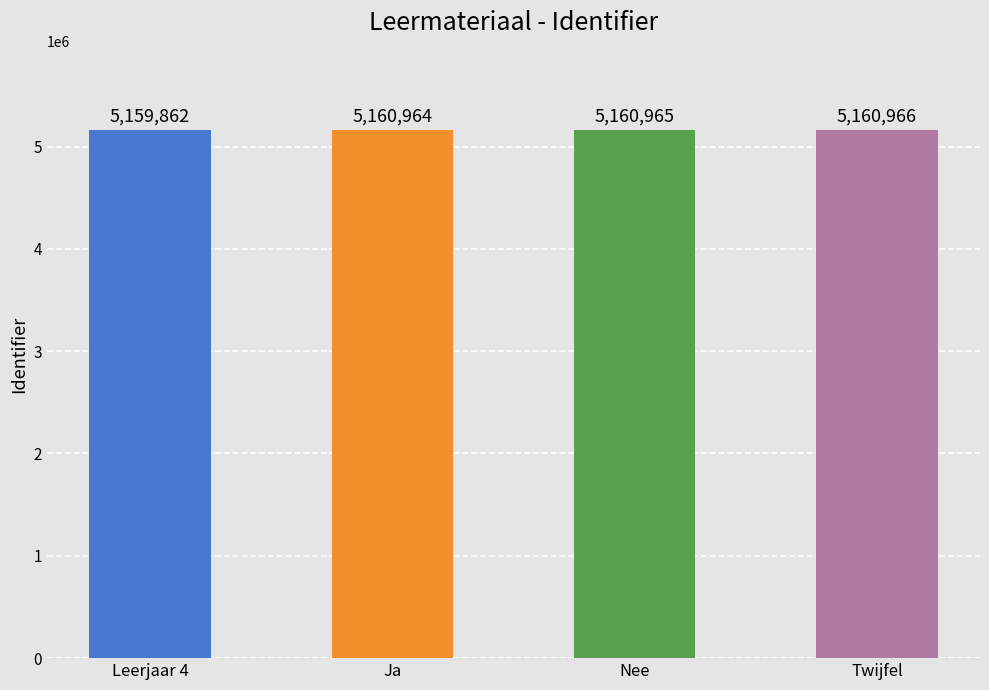

Reading left to right, extract all data points from this chart.

5159862	5160964	5160965	5160966